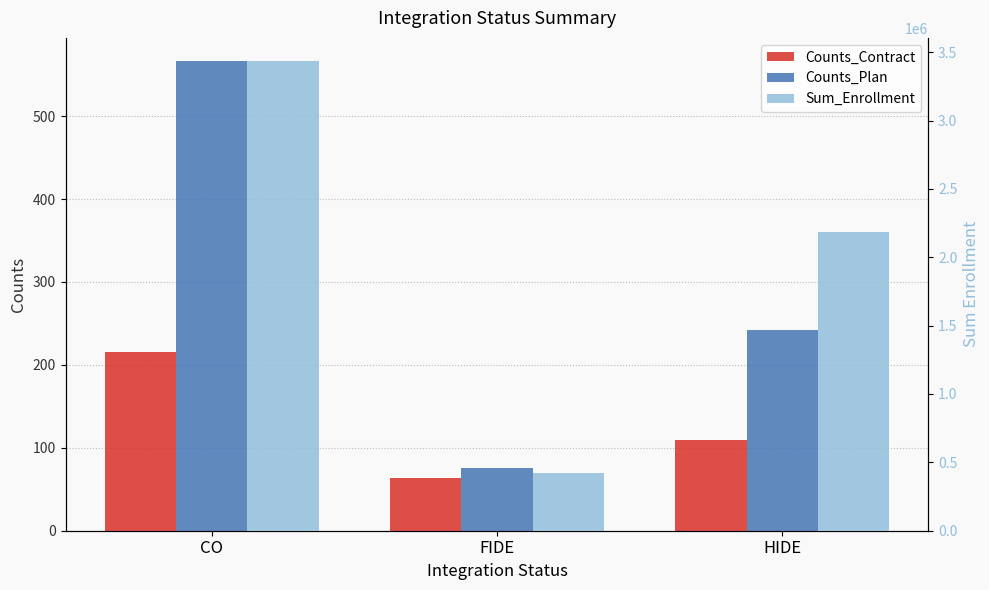

How many bars are there in each group?

3